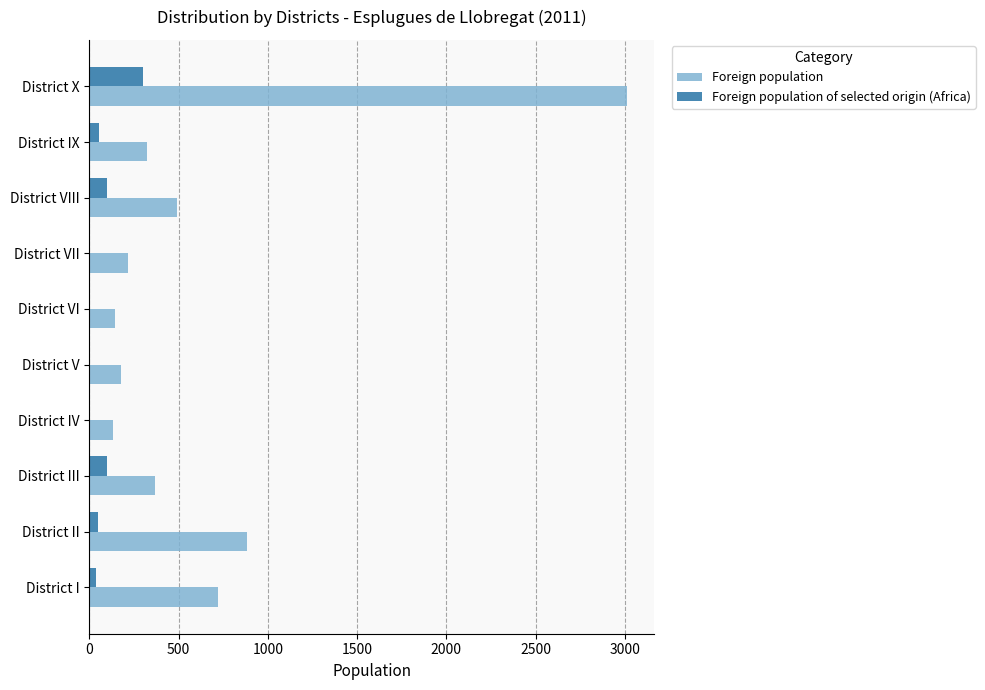

What is the highest value of the Foreign population of selected origin (Africa) series?

301